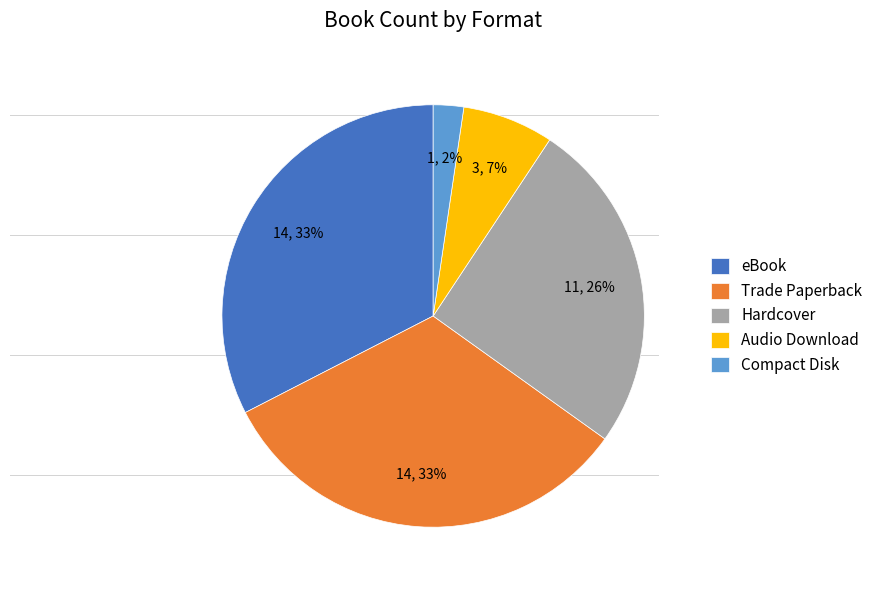

Is the sum of Hardcover and Compact Disk greater than half?

No